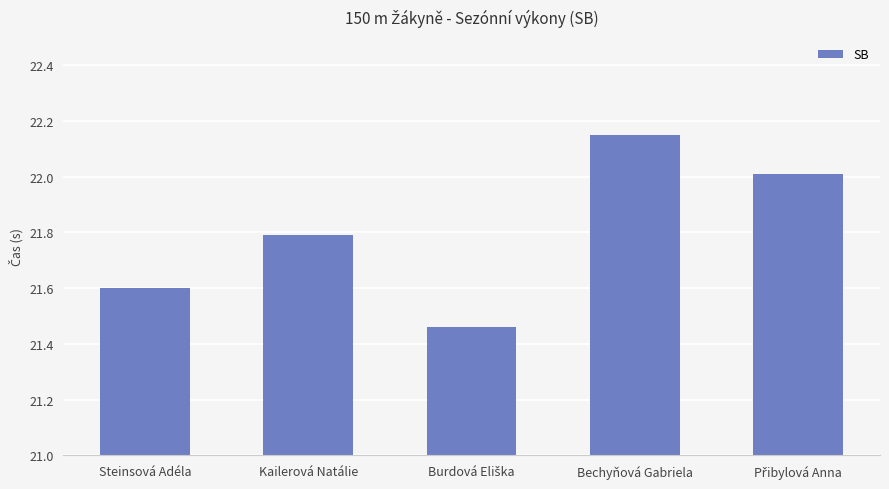

How many bars are there in total?

5